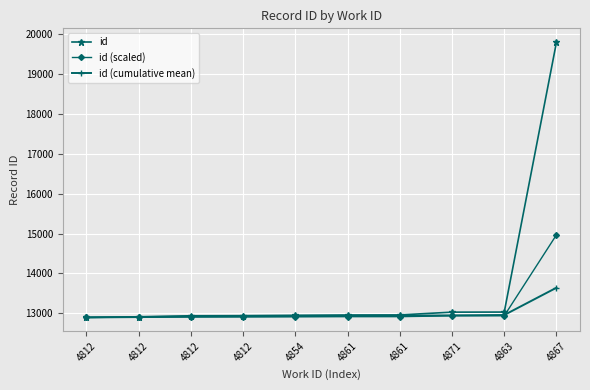

How many lines are shown in the chart?

3